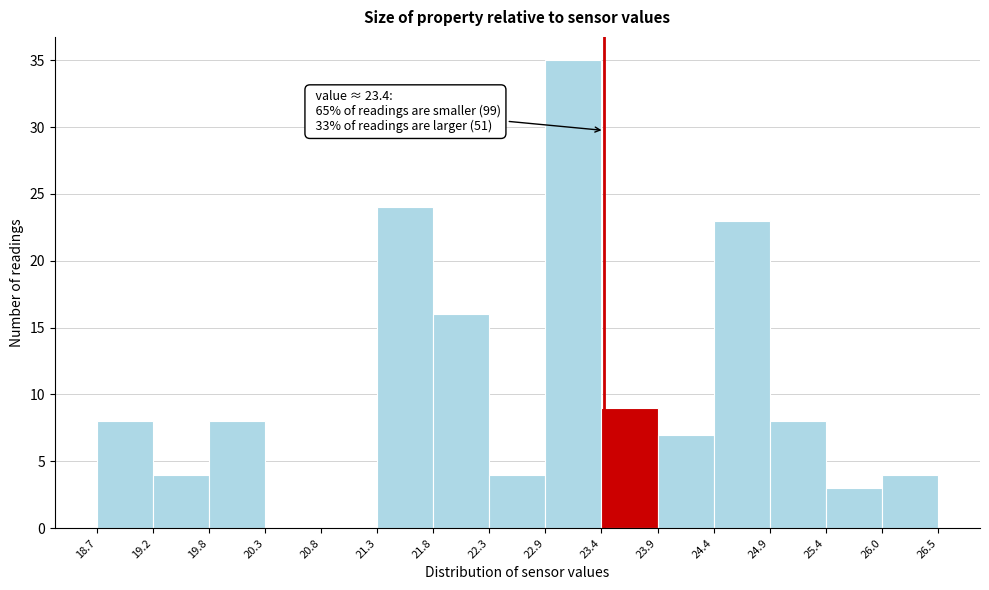

Which range on the x-axis has the tallest bar?

22.9 to 23.4